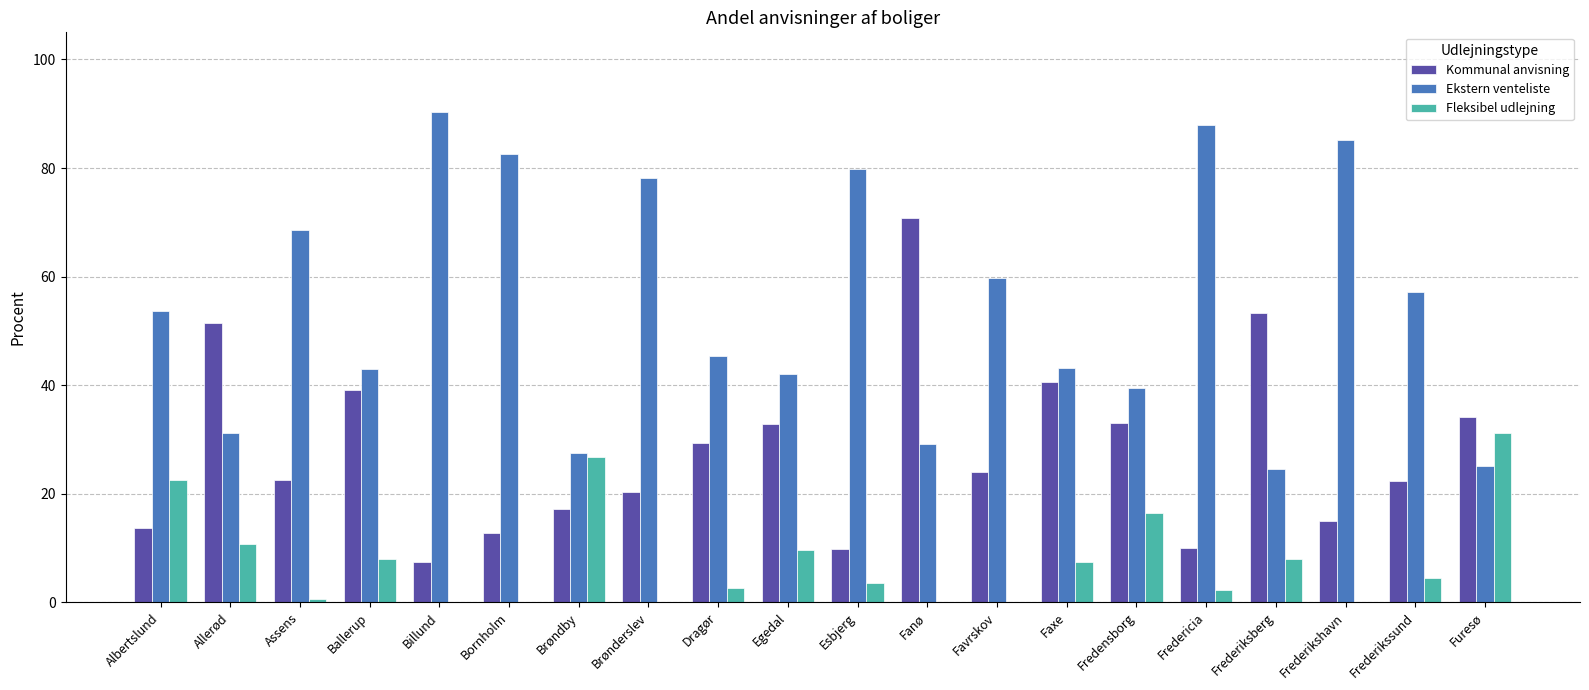

The value of Fleksibel udlejning at Frederikssund is 4.5. True or false?

True